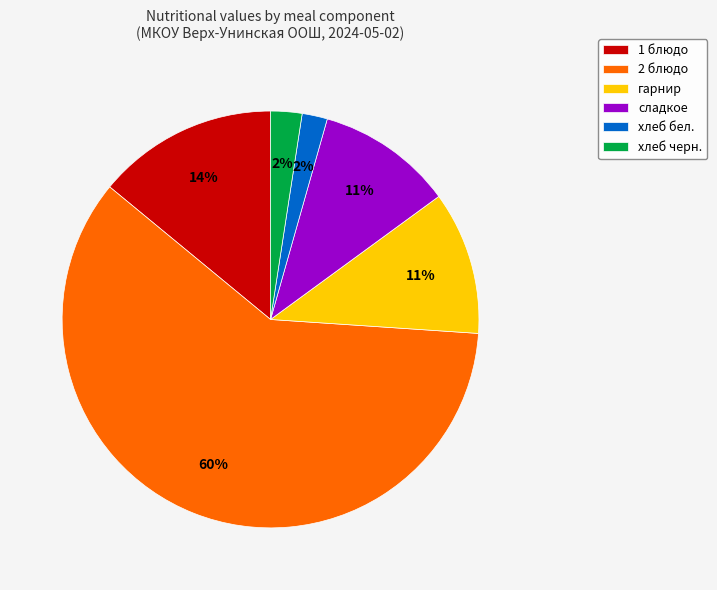

Is there any slice that represents more than half of the pie?

Yes